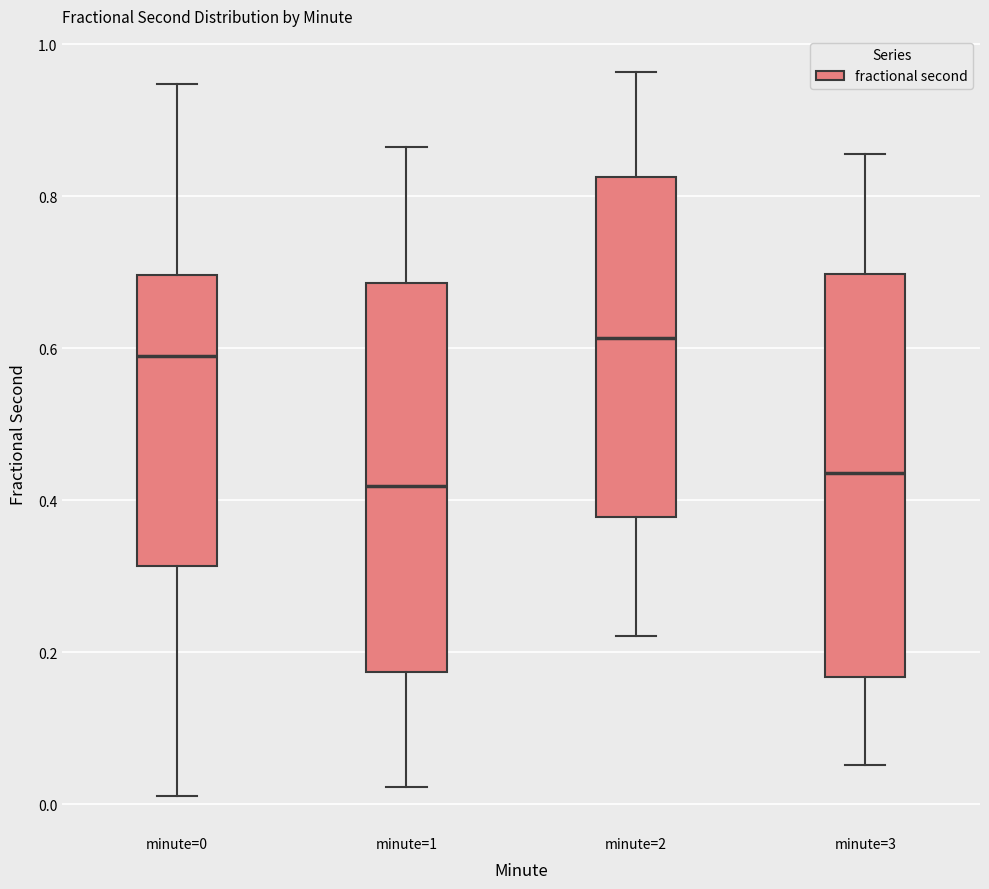

Reading left to right, transcribe this box plot: for each box, give where its median line is, the range the box spans, and where its two whiskers end, as read against the y-axis. The values are not printed on the chart, so give them approximately, as read against the axis.

minute=0: median 0.58, box 0.32 to 0.70, whiskers 0.02 to 0.94
minute=1: median 0.42, box 0.18 to 0.68, whiskers 0.02 to 0.86
minute=2: median 0.62, box 0.38 to 0.82, whiskers 0.22 to 0.96
minute=3: median 0.44, box 0.16 to 0.70, whiskers 0.06 to 0.86